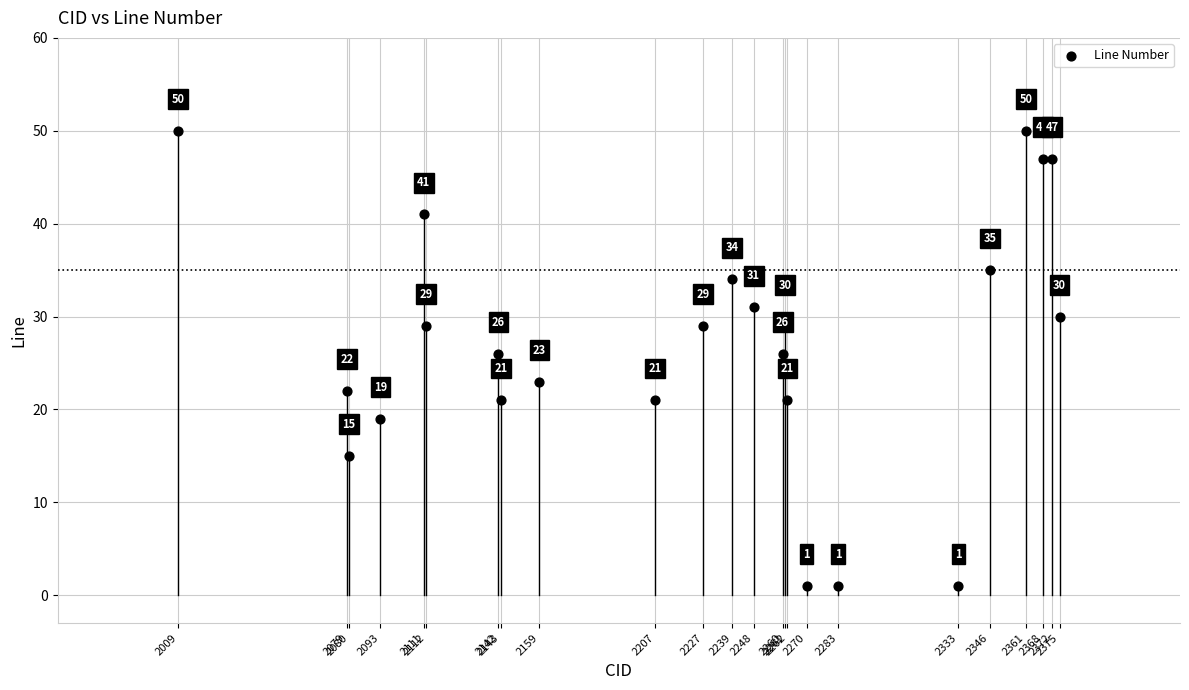

What Y value in the scatter plot is closest to 25?

26